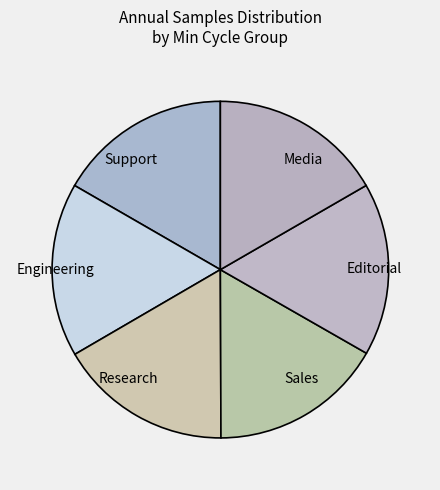

Does any single category account for the majority?

No